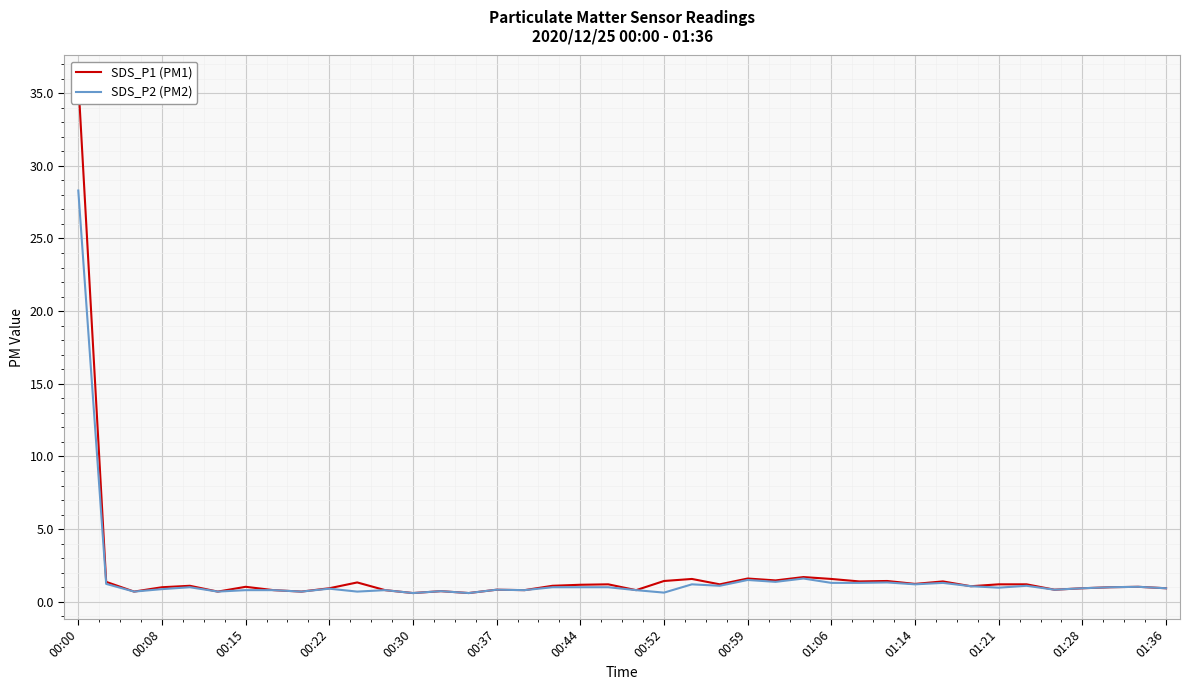

What are all the series names shown in the legend?

SDS_P1 (PM1), SDS_P2 (PM2)